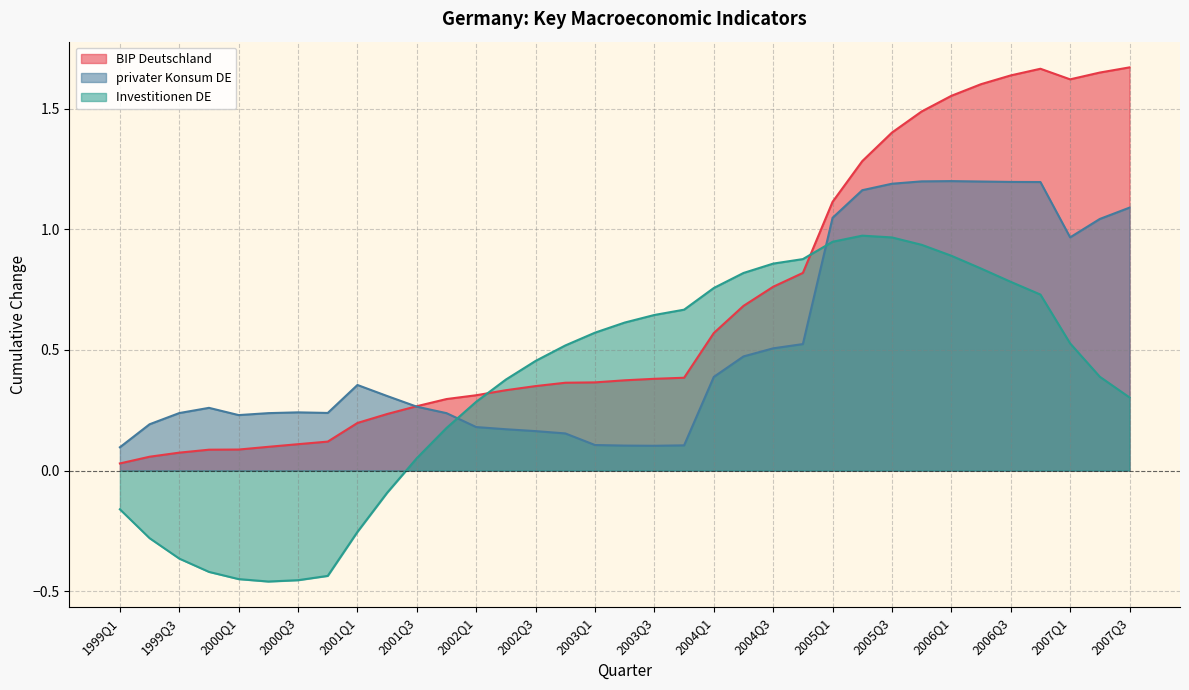

What is the total value across all series at 2000Q1?

-0.1